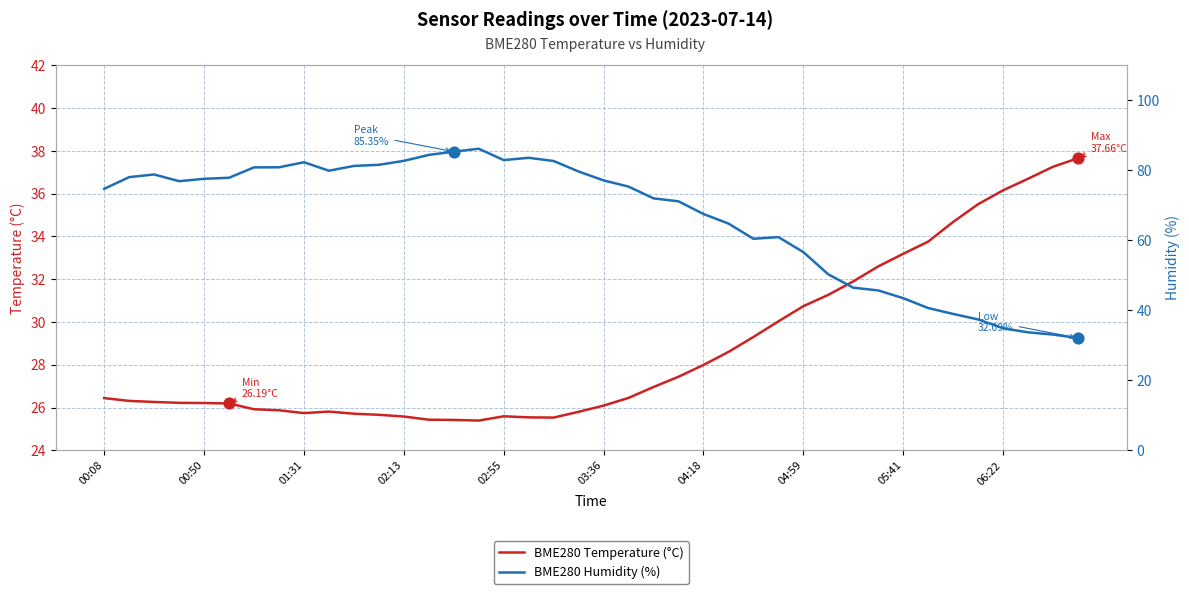

Which series has the largest Y range (max minus min)?

BME280 Humidity (%)